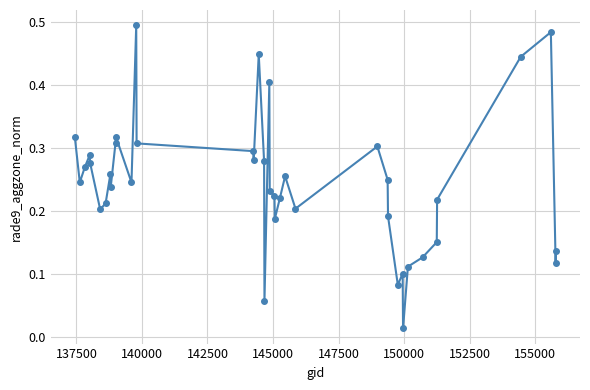

What is the sum of all values?

9.8